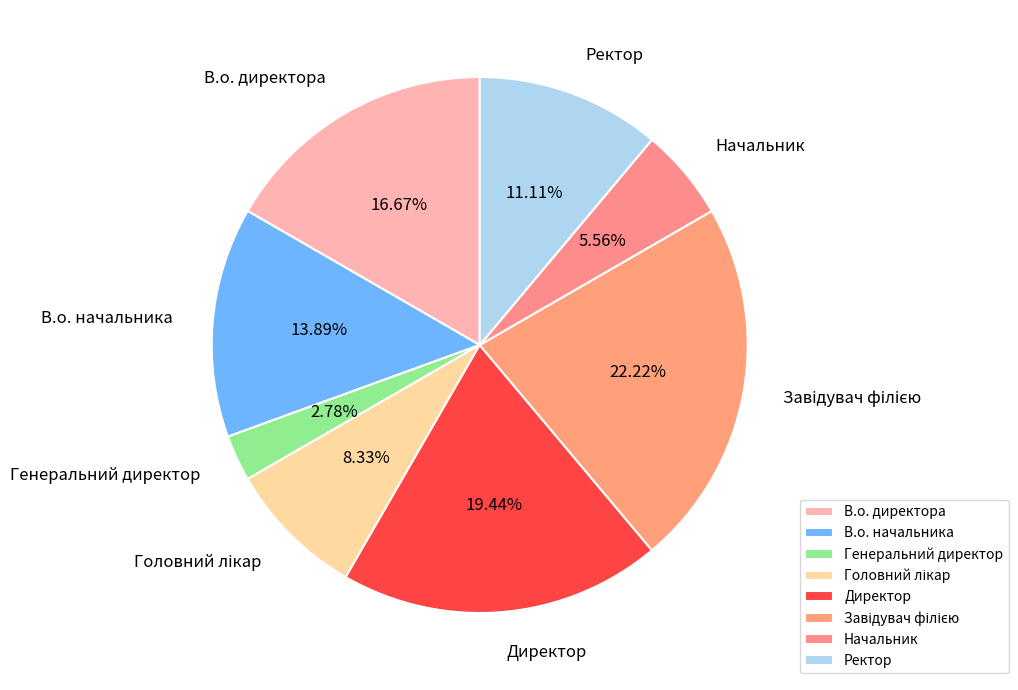

True or false: В.о. директора accounts for 17% of the total.

True